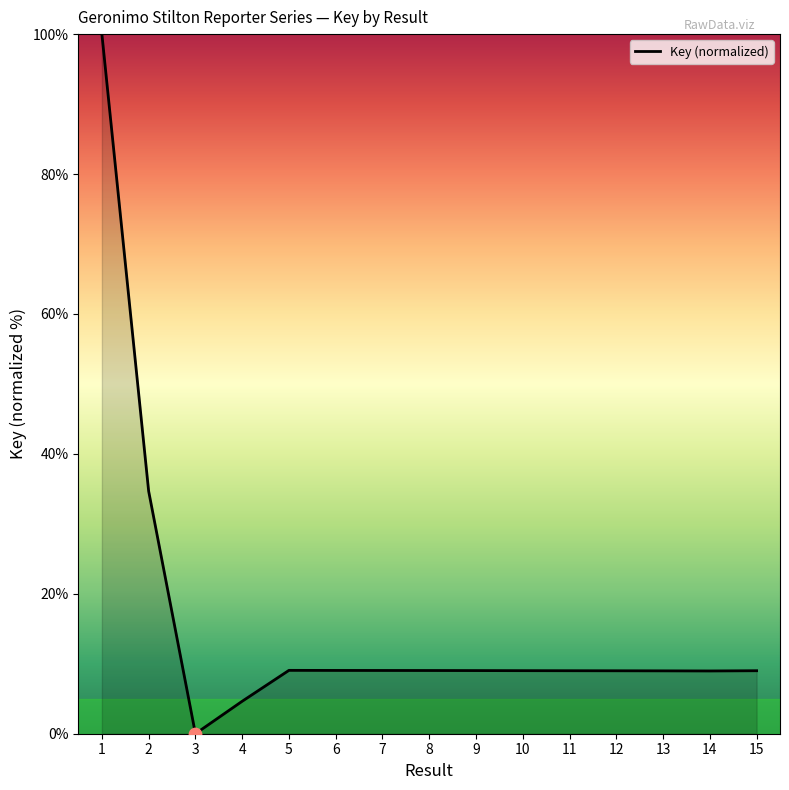

What is the change in value from 6 to 13?

-0.1